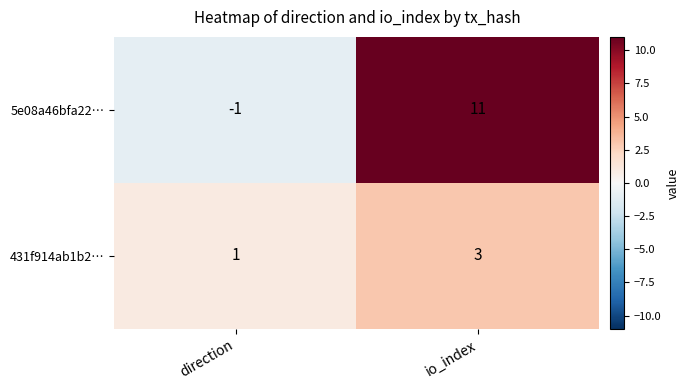

Reading left to right, list all the values displayed in this chart.

5e08a46bfa22…: direction=-1	io_index=11
431f914ab1b2…: direction=1	io_index=3